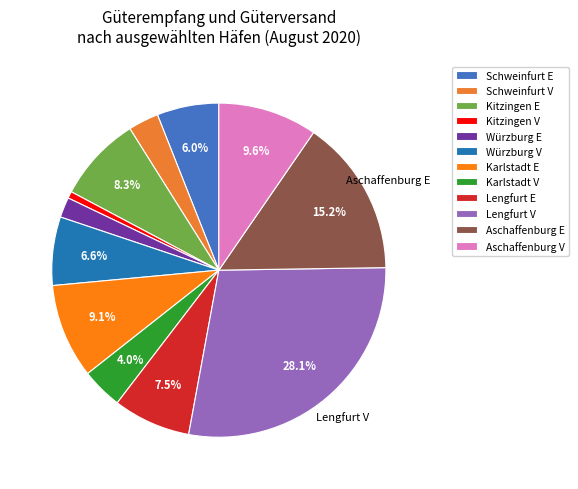

True or false: Kitzingen V accounts for 1% of the total.

True